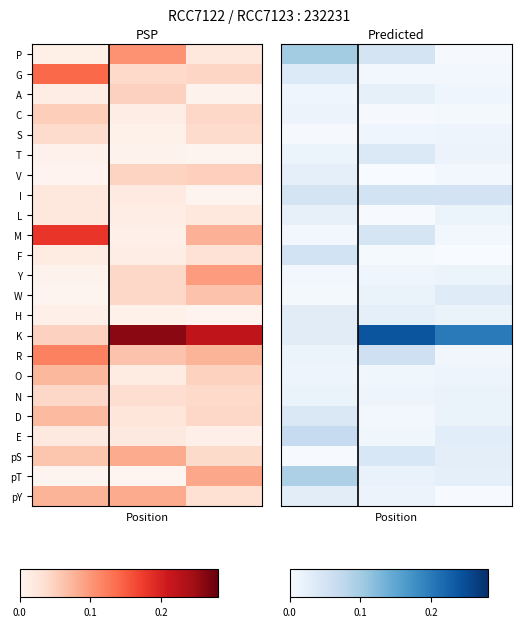

Rank the series by their maximum value, from lowest to highest.

O, S, C, Y, N, L, A, V, pY, H, W, G, T, D, pS, M, F, I, R, E, pT, P, K